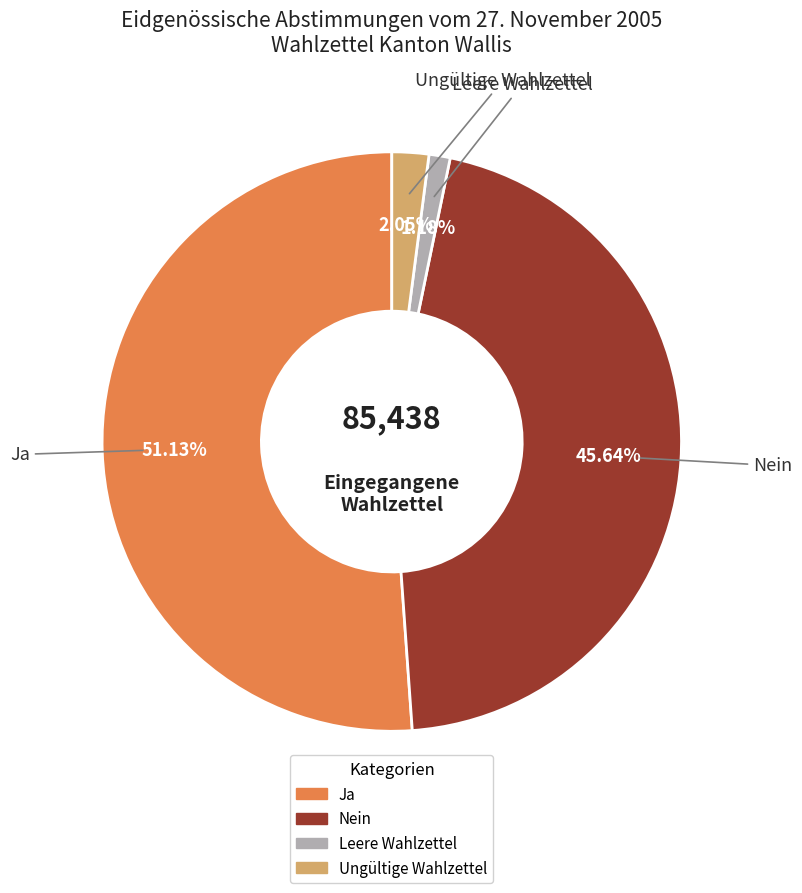

To the nearest percent, what is the average slice percentage?

25%